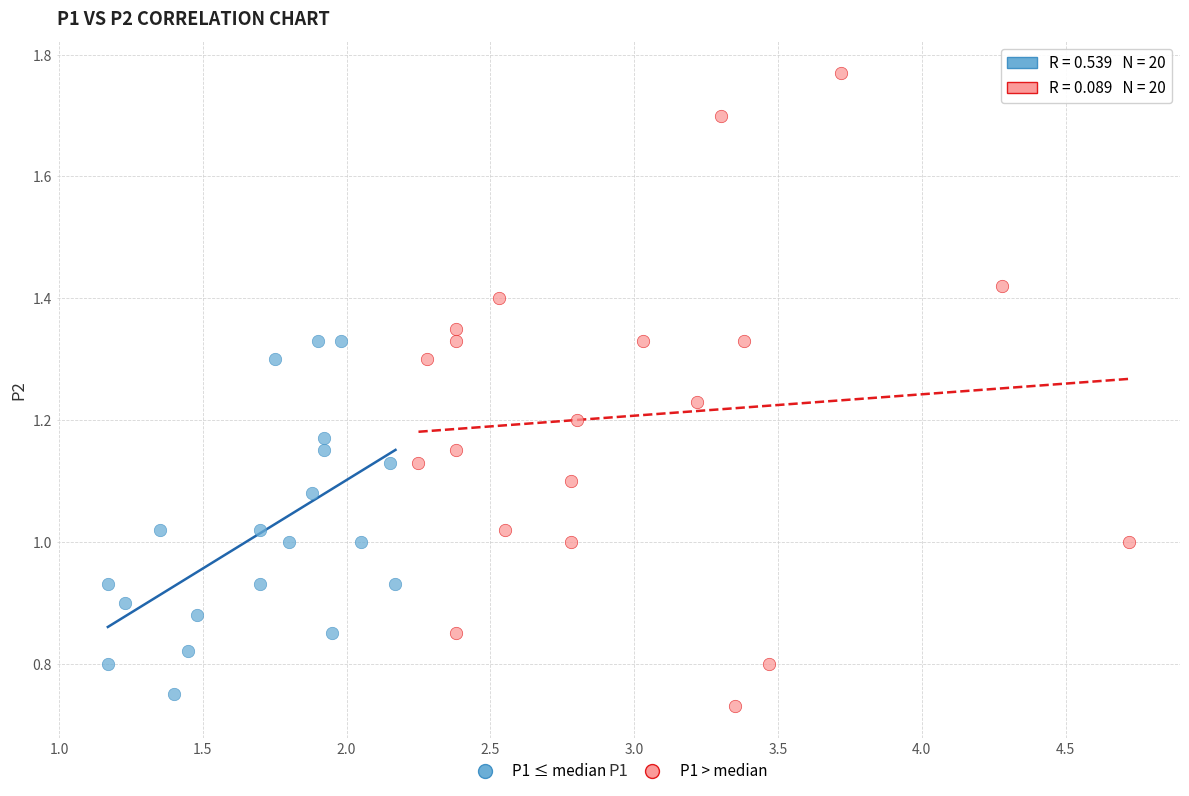

Which series reaches the minimum Y coordinate?

P1 > median